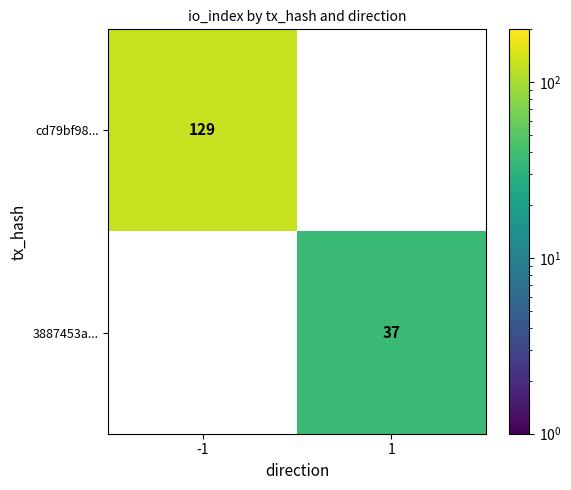

At how many categories does at least one series exceed 124?

1